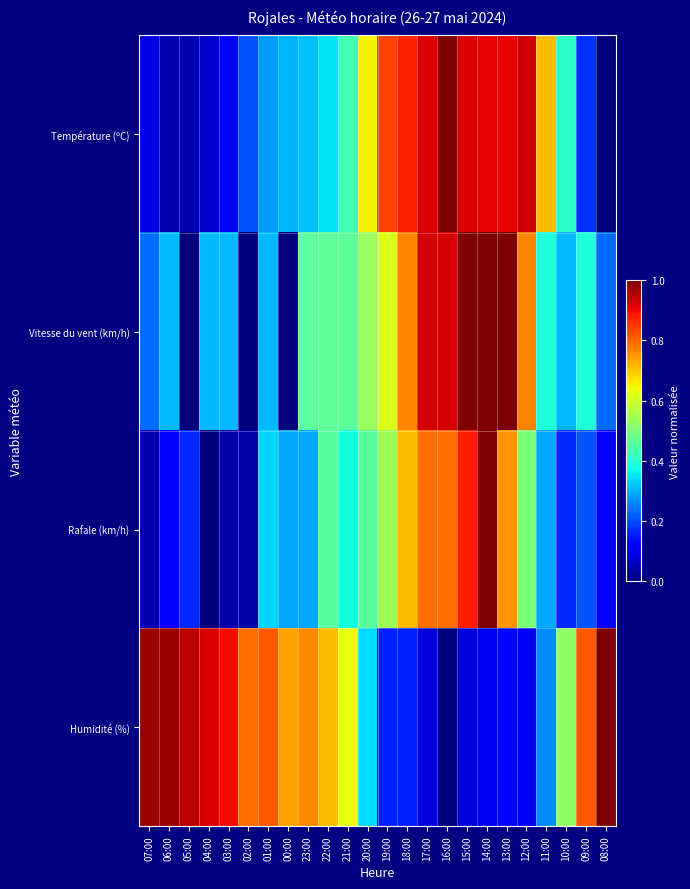

How many categories are shown in the chart?

24